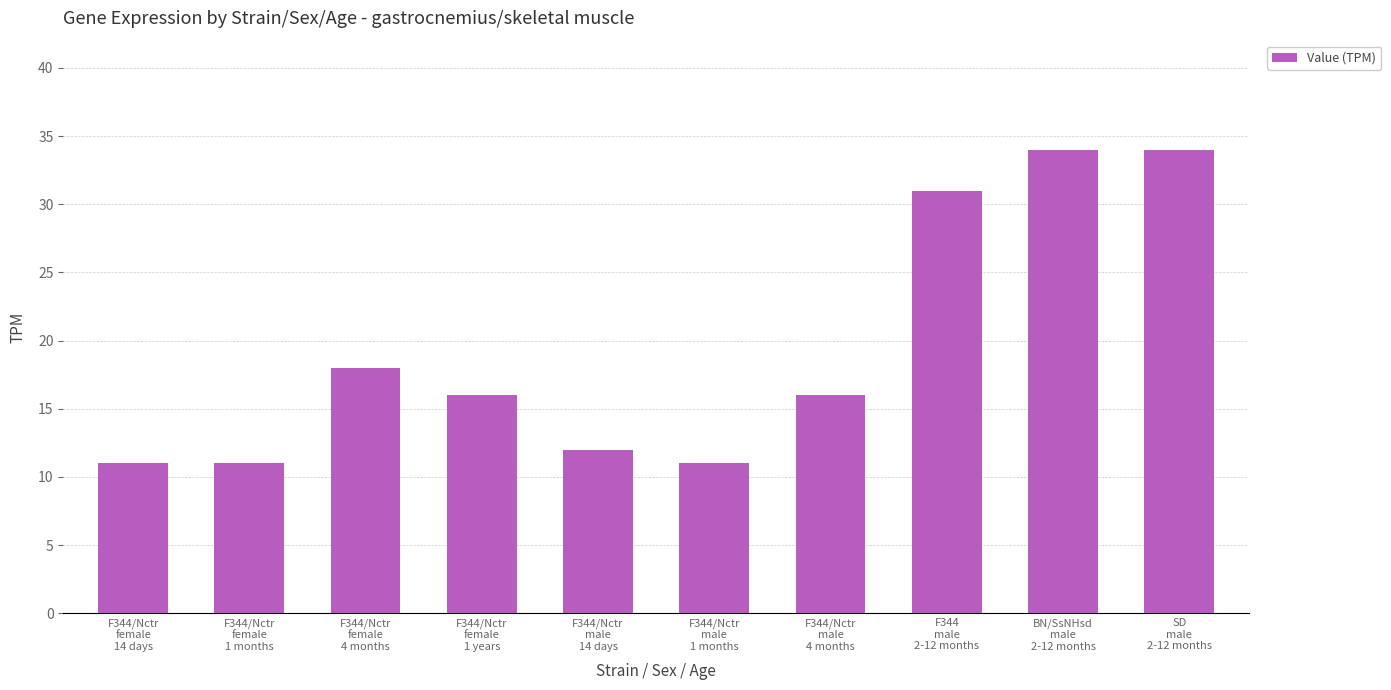

Are the bars grouped side by side (vs. stacked)?

No